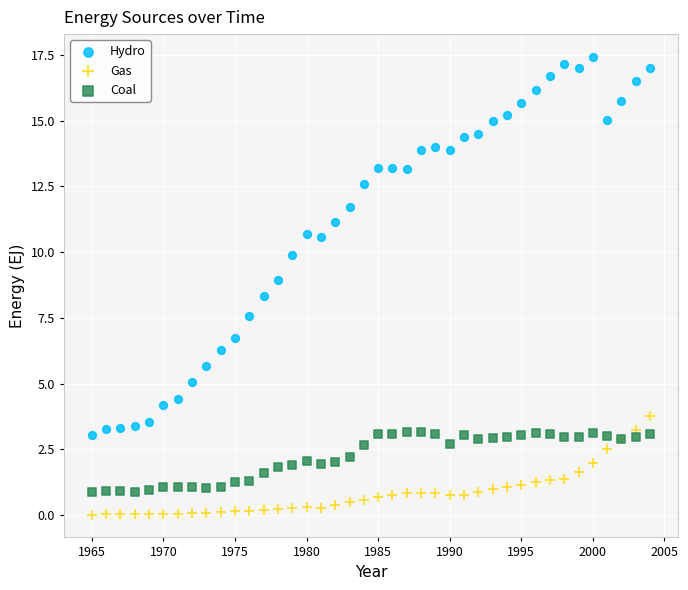

Which series contains the highest Y value?

Hydro